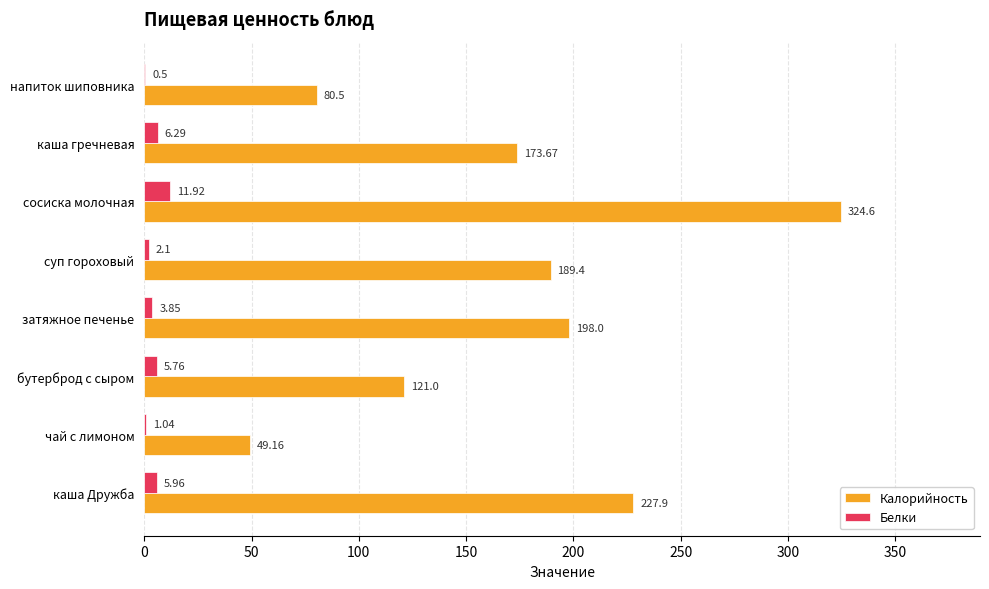

Which series has the largest total across all categories?

Калорийность